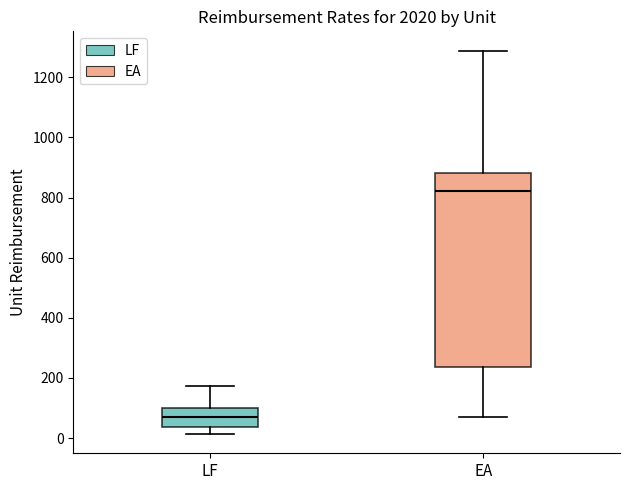

Reading left to right, transcribe this box plot: for each box, give where its median line is, the range the box spans, and where its two whiskers end, as read against the y-axis. The values are not printed on the chart, so give them approximately, as read against the axis.

LF: median 80, box 40 to 100, whiskers 20 to 180
EA: median 820, box 240 to 880, whiskers 60 to 1280